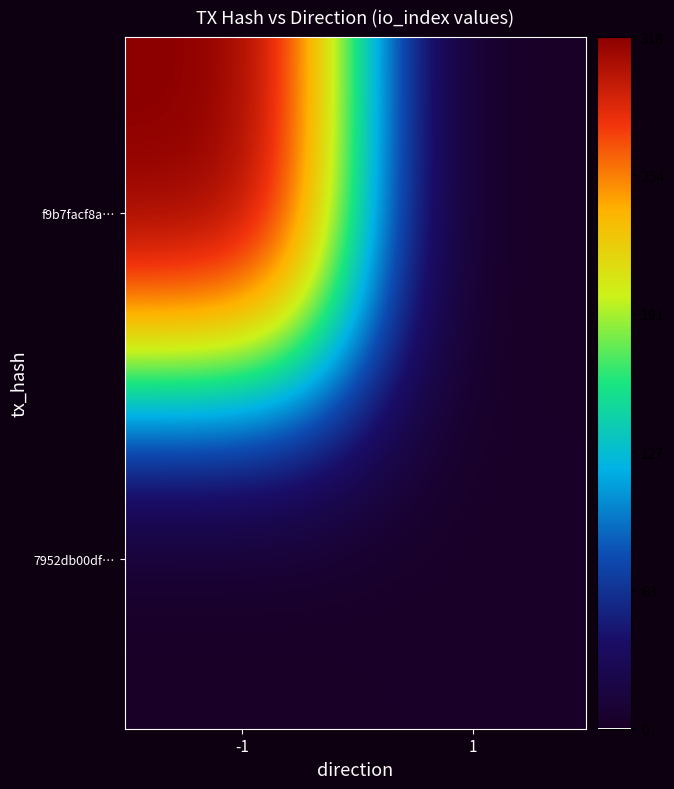

Reading right to left, transcribe all the data shown in this chart.

f9b7facf8a596c4ccf761c9f3ba9bc01b604f50: io_index=319	direction=-1
7952db00df5443379aea067708c1ebbdf2dda96: io_index=2	direction=1